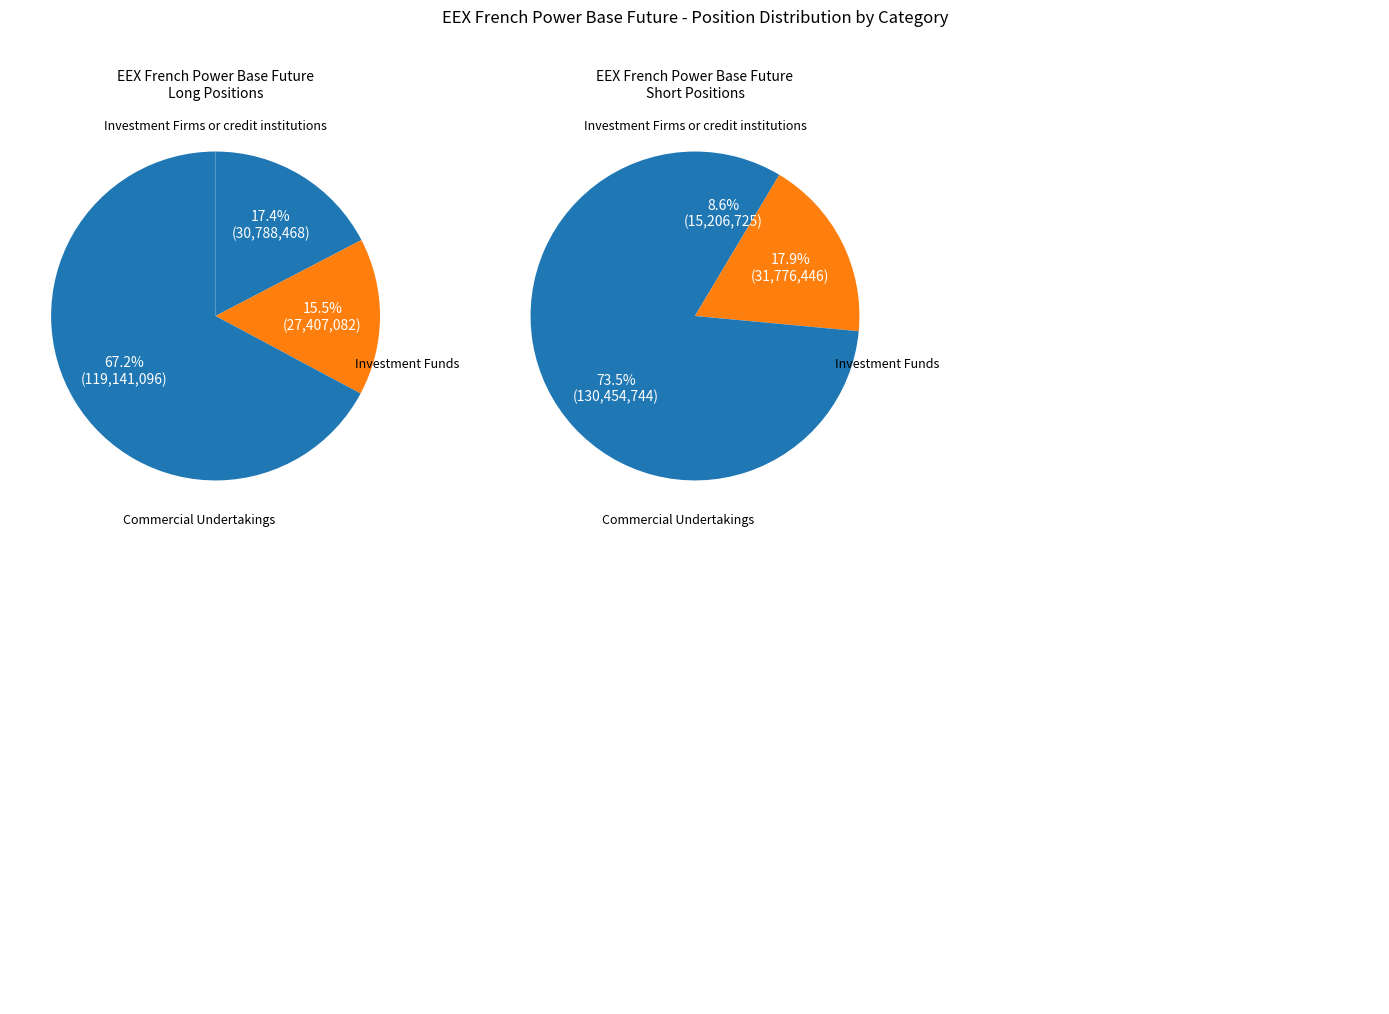

What percentage is the Commercial Undertakings slice, to the nearest percent?

74%